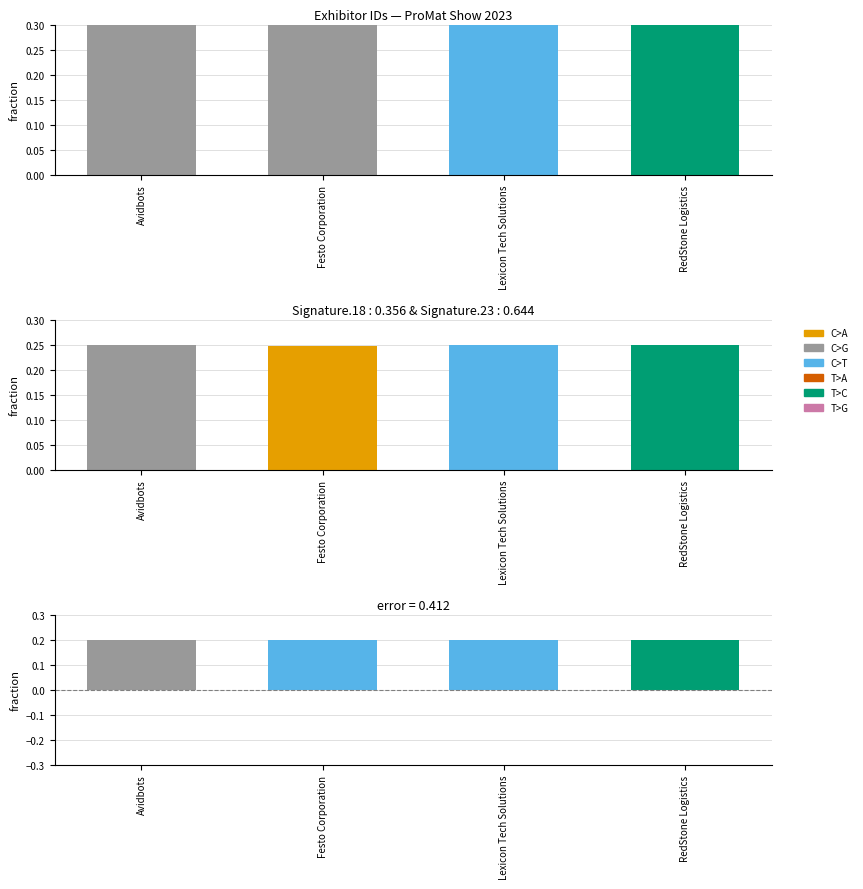

At which category does the chart reach its peak across all series?

RedStone Logistics